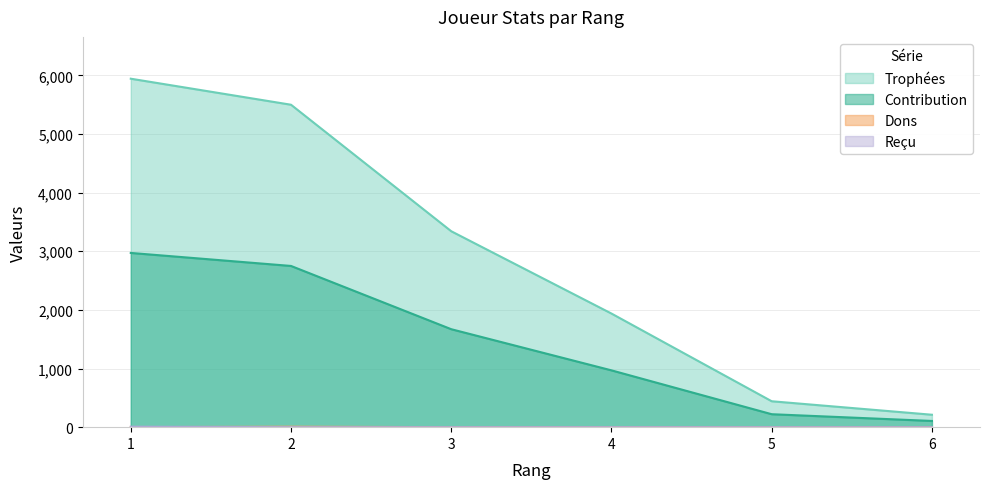

Between 2 and 3, which series saw the biggest shift?

Trophées